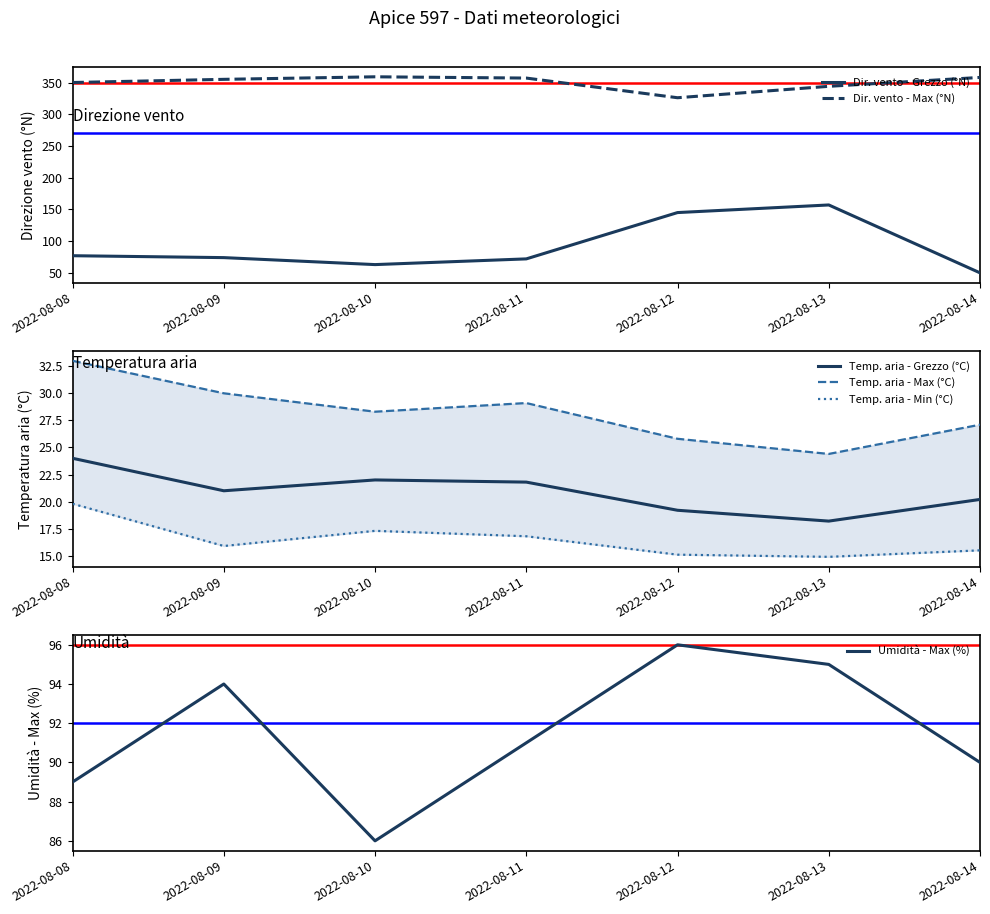

True or false: Temp. aria - Min (°C) and Dir. vento - Max (°N) intersect in this chart.

False